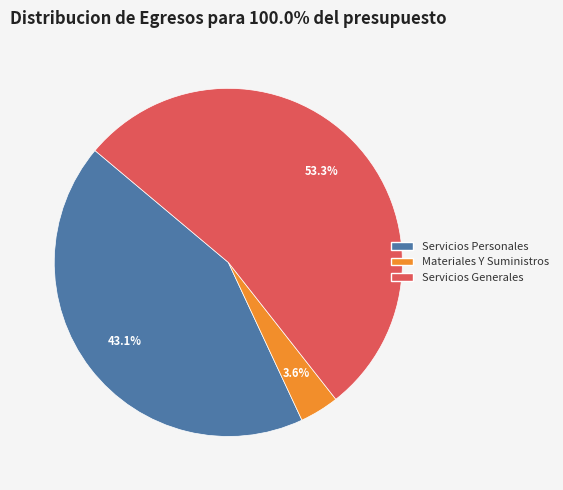

How many slices are in this pie chart?

3